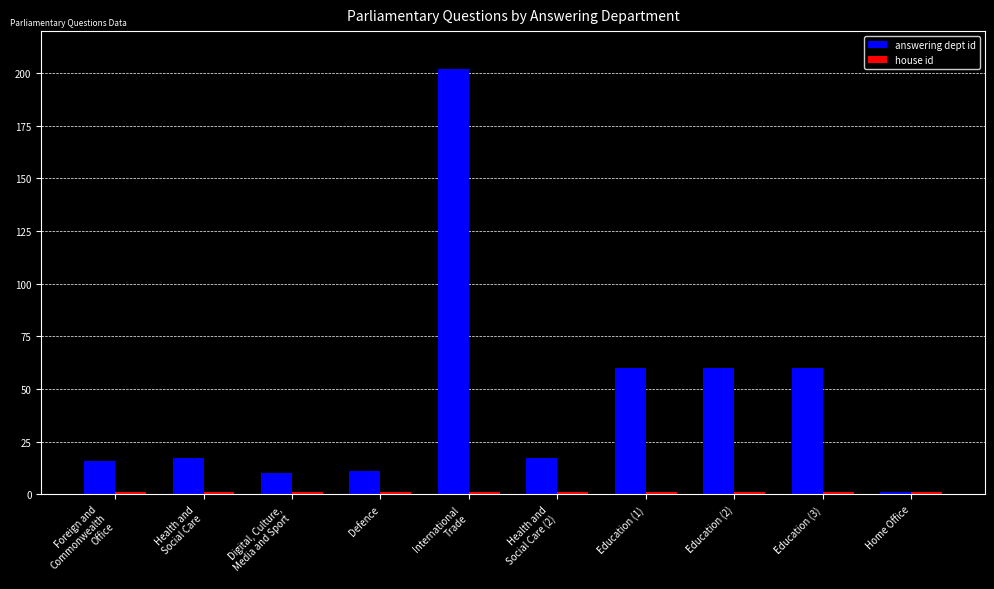

How many data points does each series have?

10